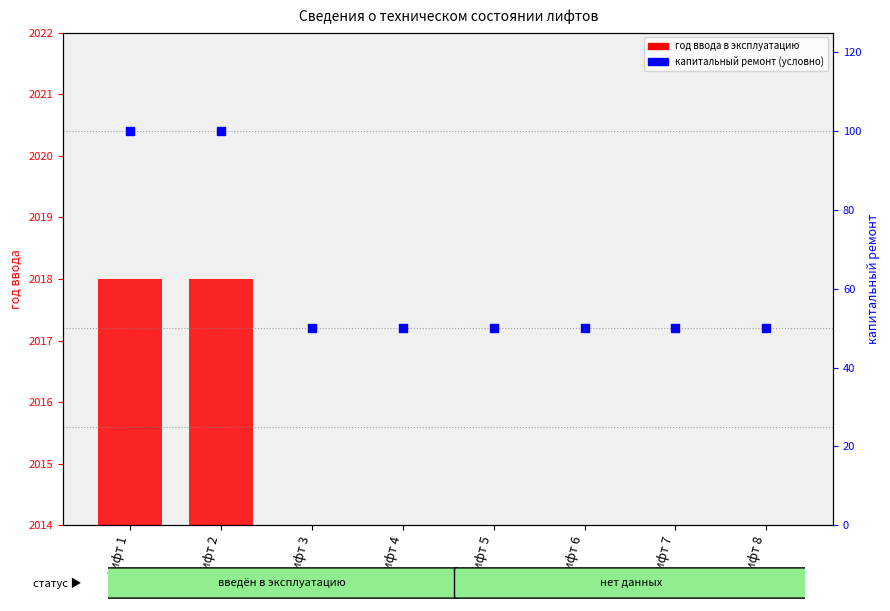

At which category is the sum across all series the highest?

Лифт 1